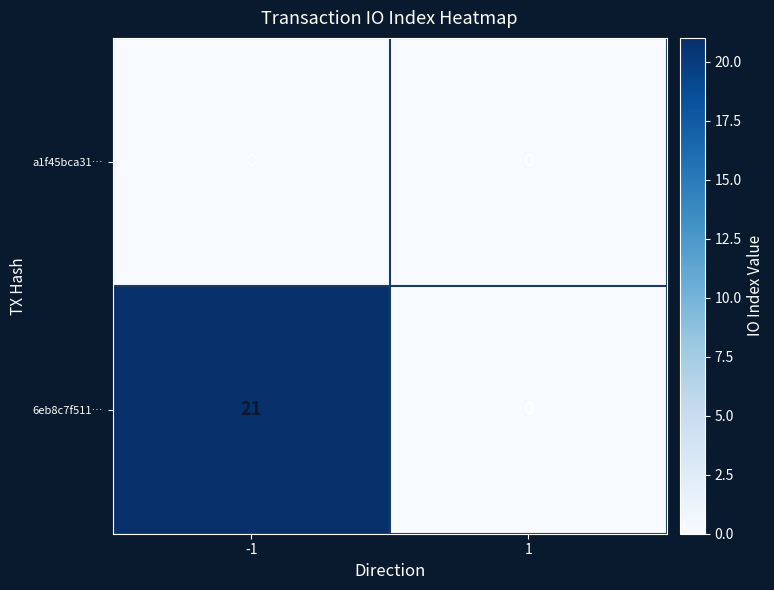

Rank the series by their average value, from highest to lowest.

6eb8c7f511…, a1f45bca31…